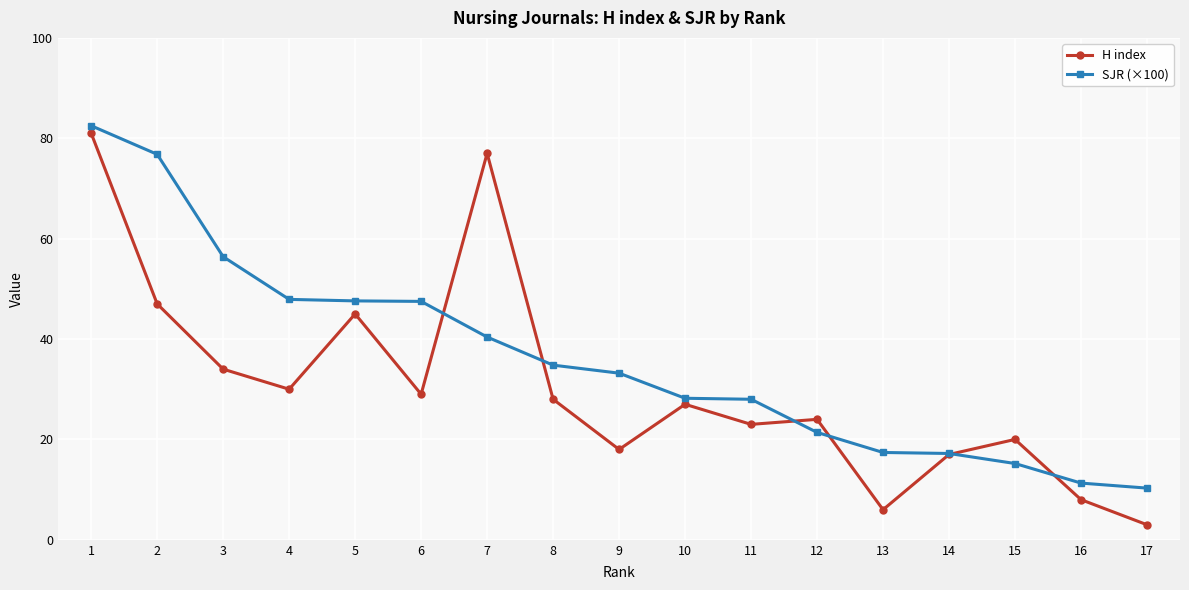

What is the value of the SJR (×100) point at the 16th from the left?

11.3